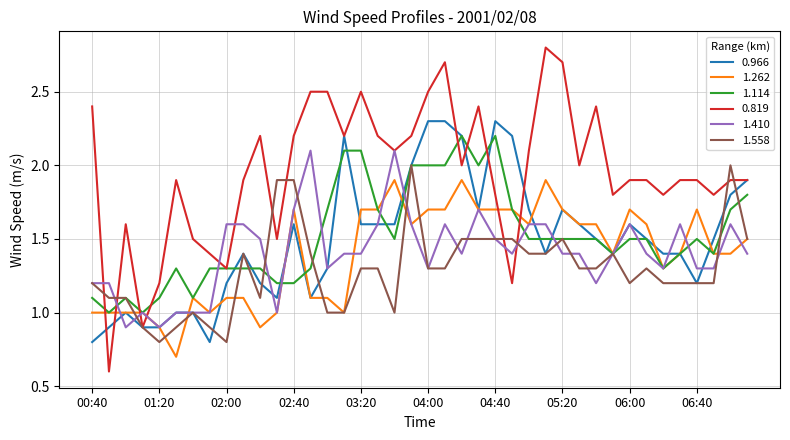

Does the chart display data point markers on the line(s)?

No